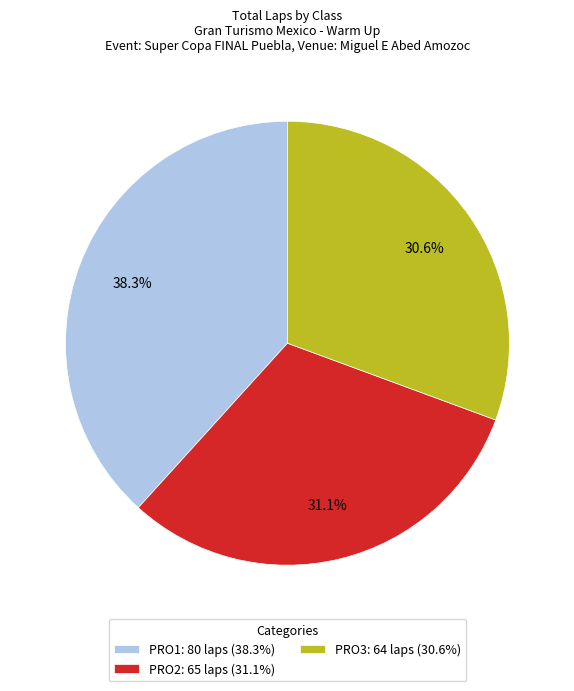

Which has a higher value, PRO1: 80 laps (38.3%) or PRO2: 65 laps (31.1%)?

PRO1: 80 laps (38.3%)